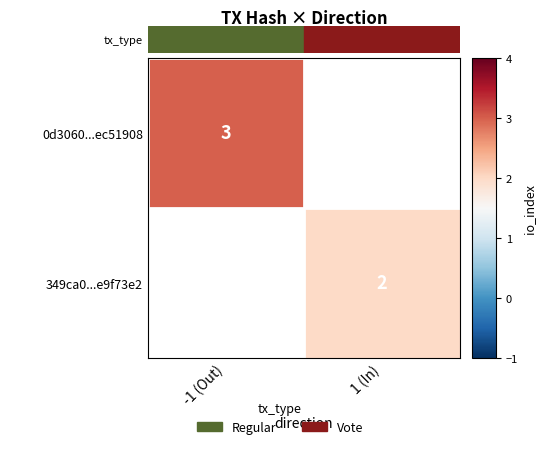

The value of 349ca0...e9f73e2 at 1 (In) is 1. True or false?

False